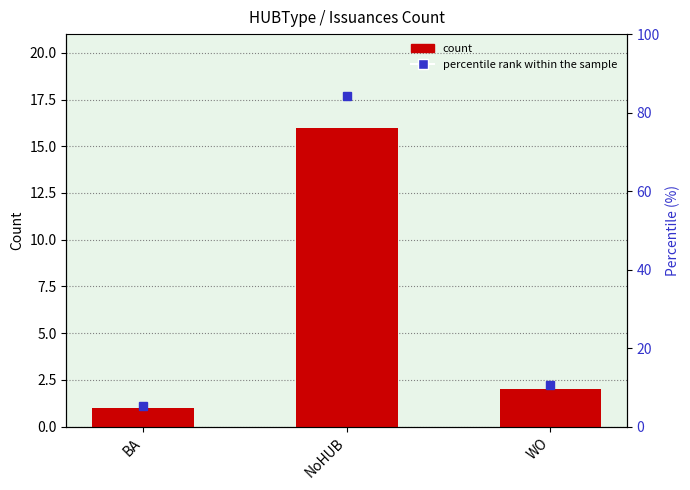

What is the sum of all percentile rank within the sample values?

100.0